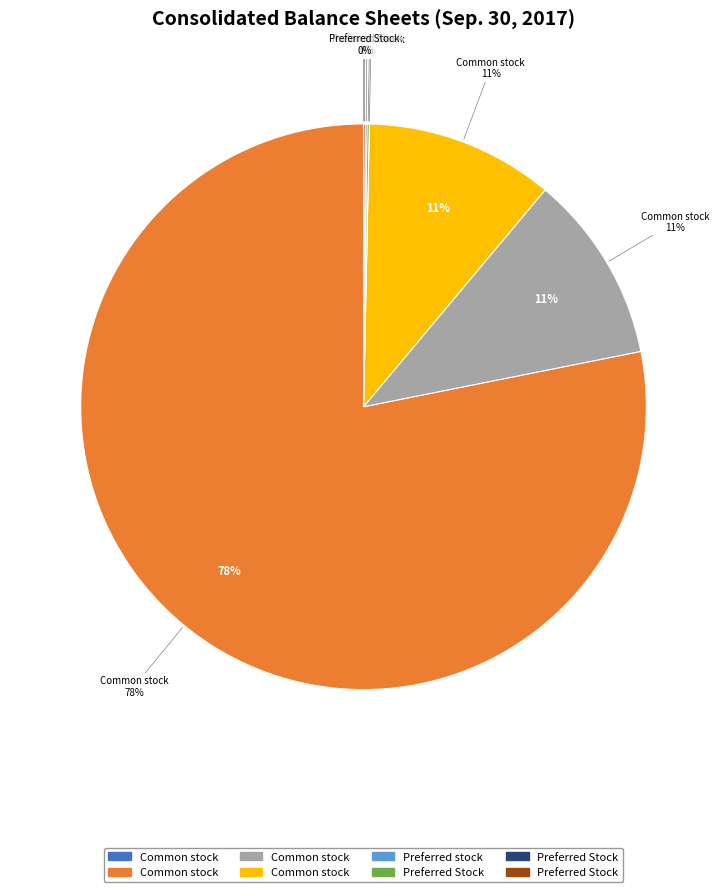

The Preferred Stock, shares authorized slice represents 0% of the pie. True or false?

True